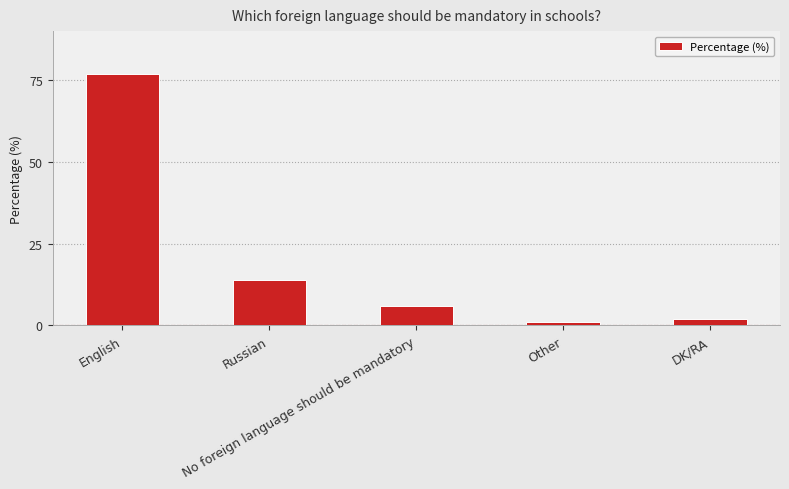

How many series are shown in this chart?

1